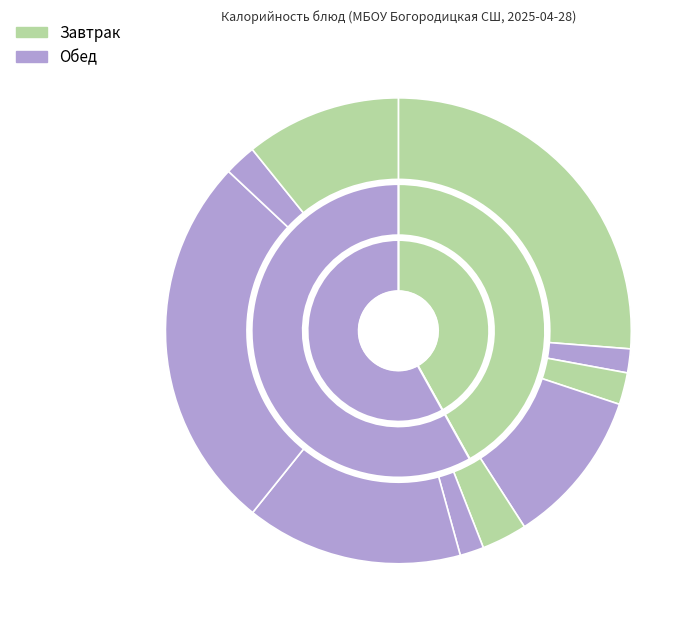

Is it true that Суп с макаронными изд-ми is 15% of the pie?

True